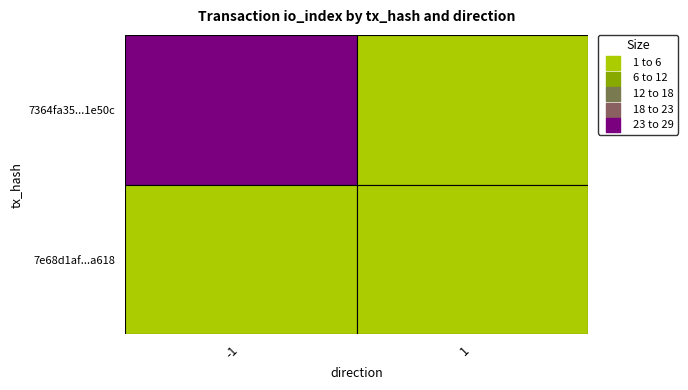

Is it true that 7e68d1af41a0722fca476fdc4bf720508e18a61 equals 3 at io_index?

False